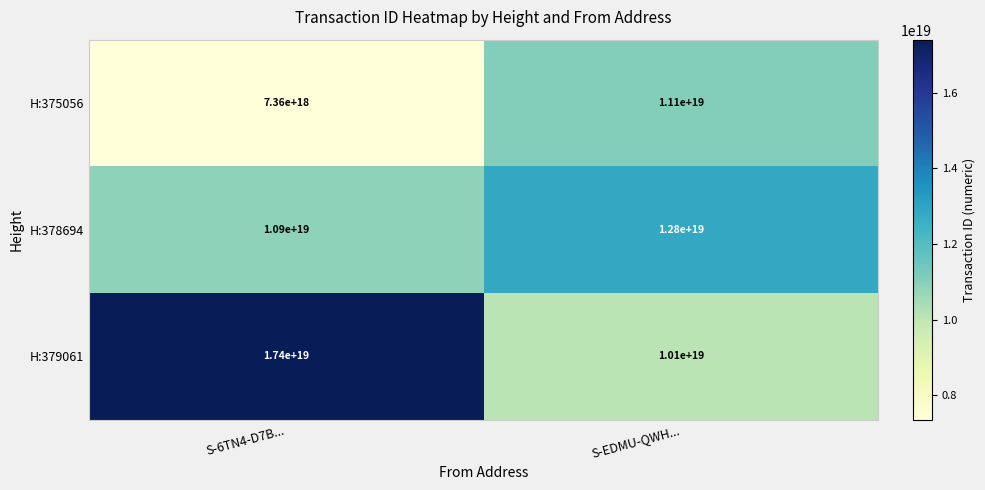

Count the number of categories in the chart.

2